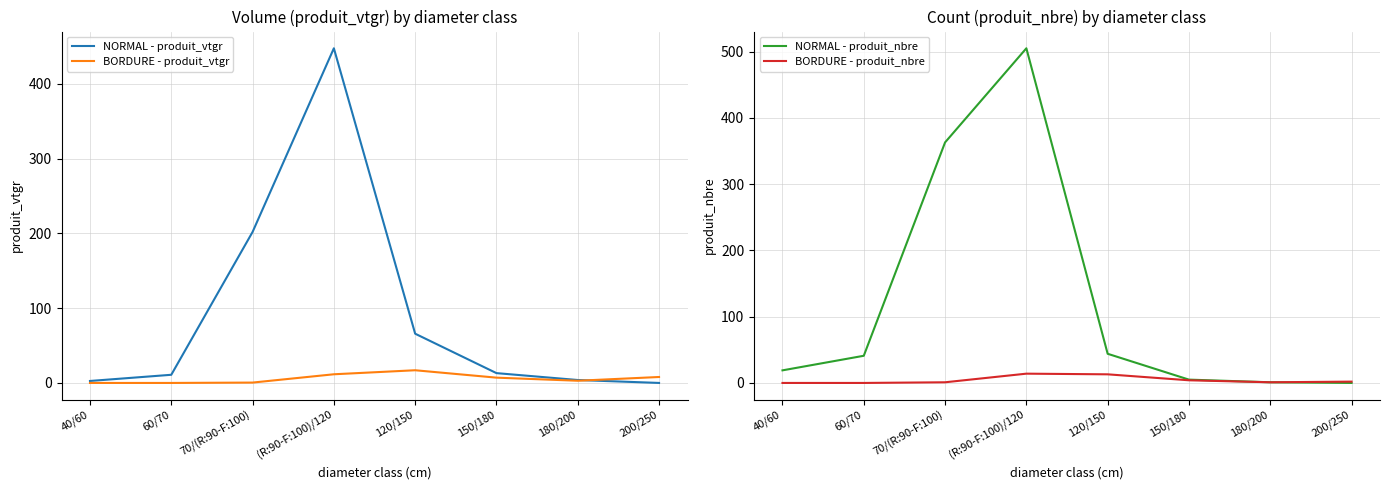

What is the spread (max minus min) of values at 60/70?

41.0